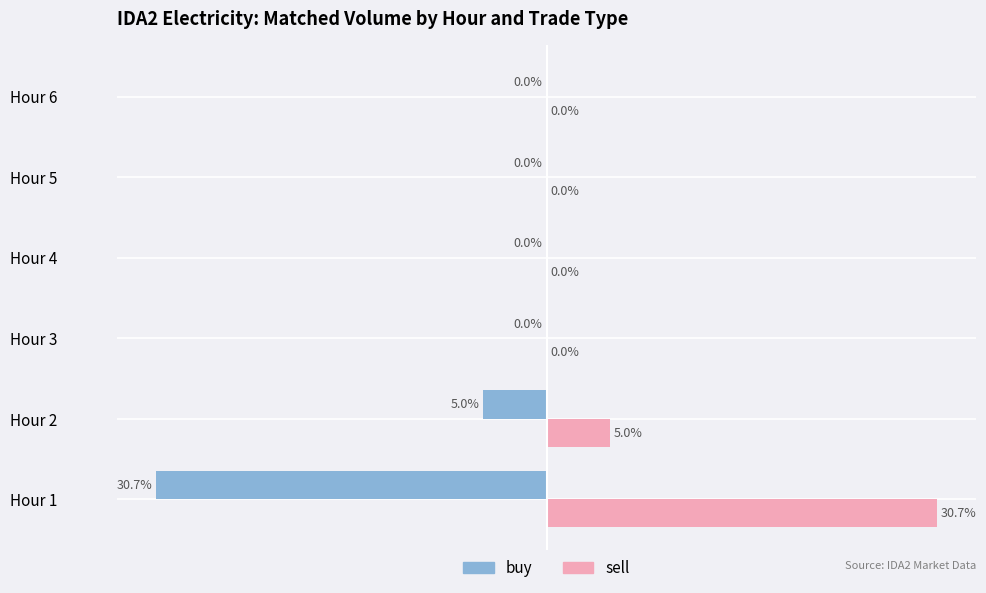

Which series has the largest total across all categories?

sell